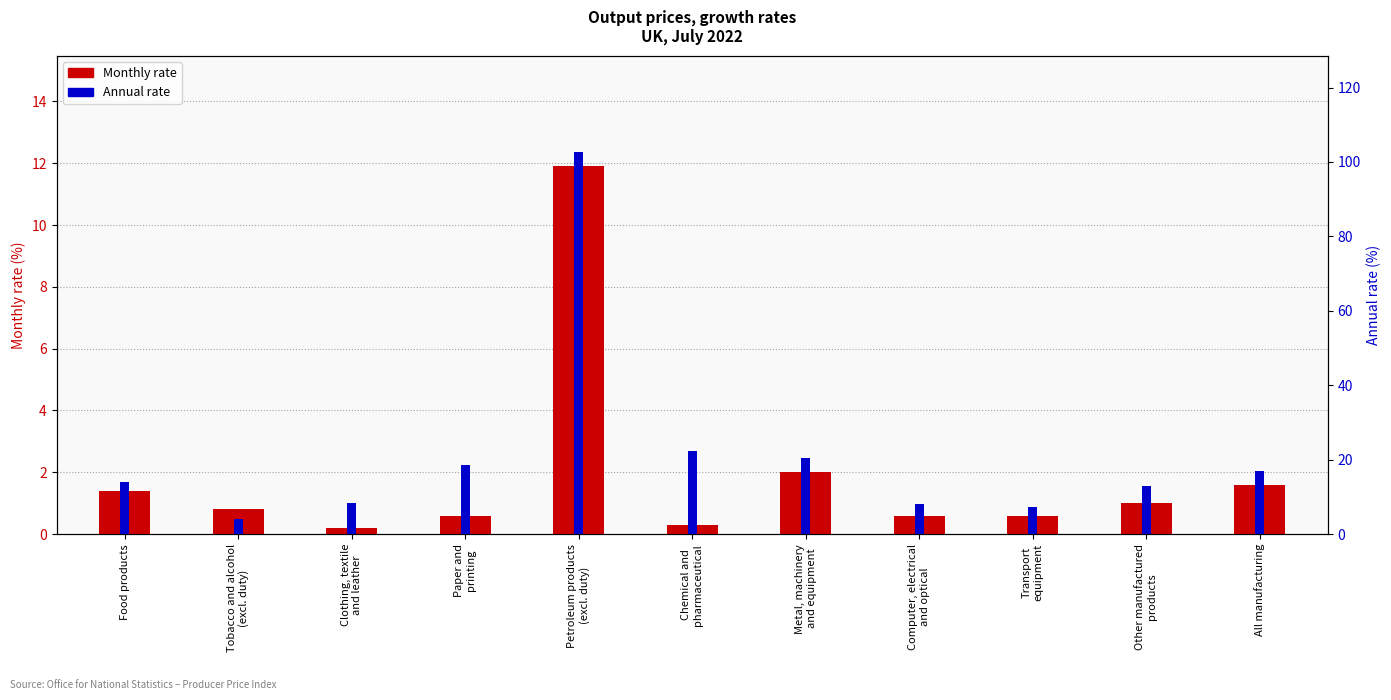

What is the sum of all Monthly rate values?

21.0